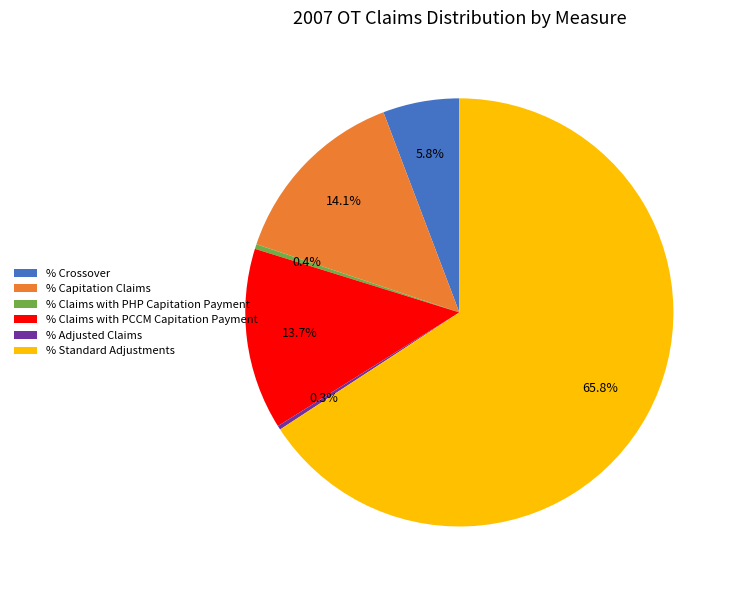

Between % Standard Adjustments and % Claims with PHP Capitation Payment, which is larger?

% Standard Adjustments